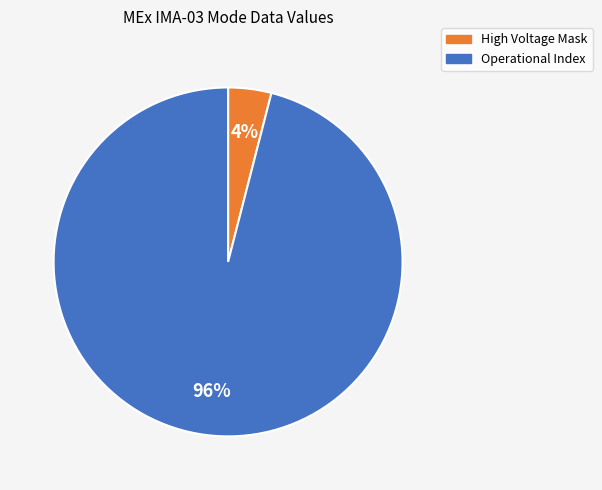

To the nearest percent, what is the average slice percentage?

50%